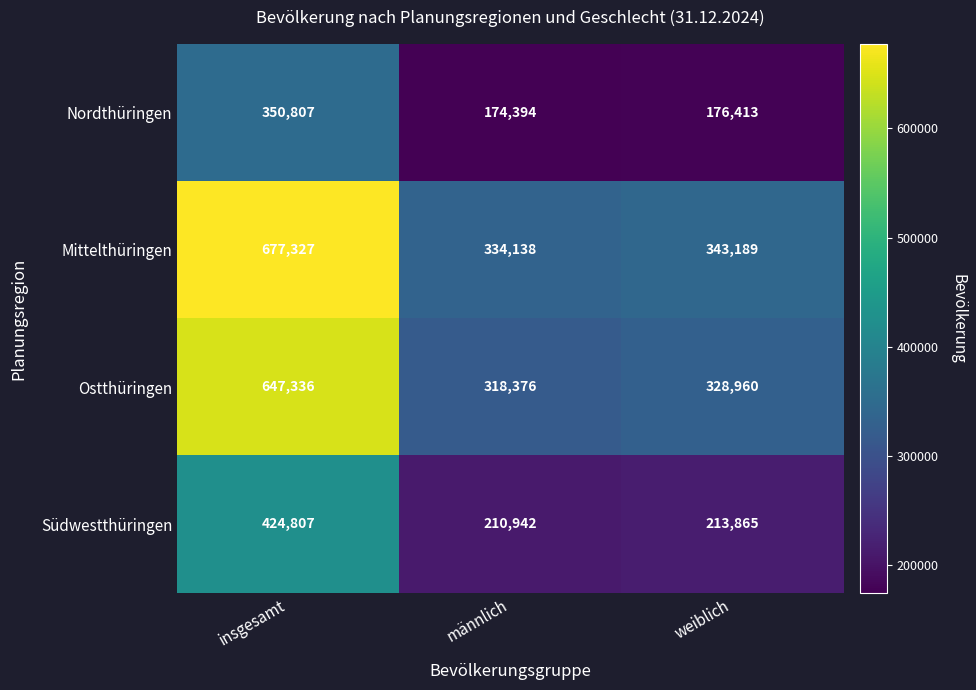

Which series changed the most between insgesamt and weiblich?

Mittelthüringen